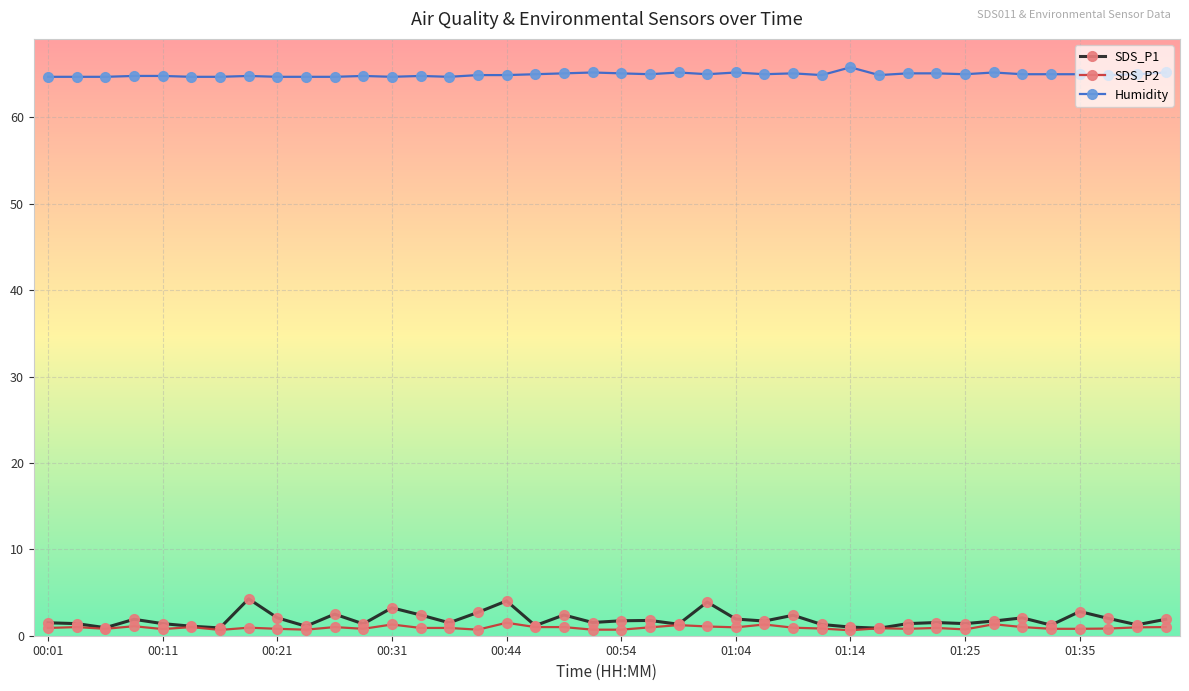

True or false: SDS_P2 has more than 2 points higher than both neighbors.

True